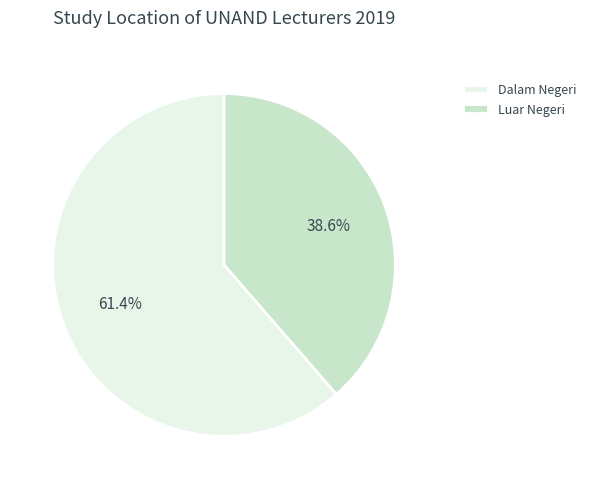

Does Luar Negeri account for over 50% of the chart?

No